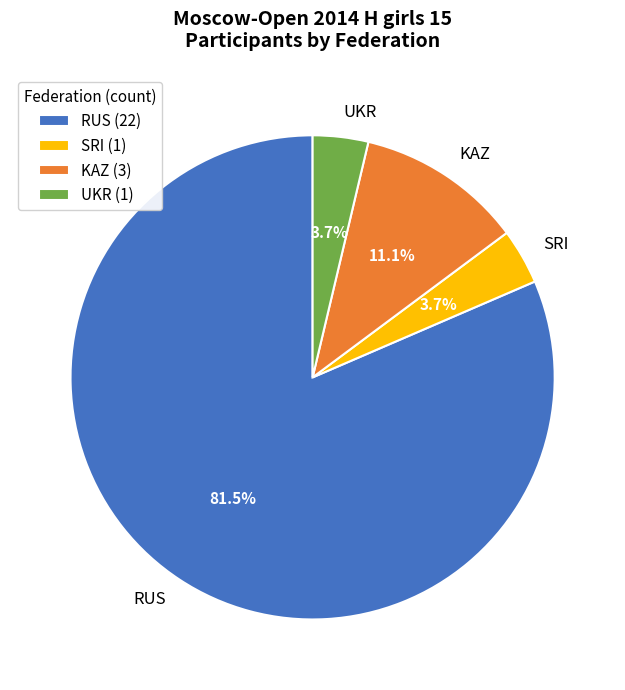

Which slice is the largest?

RUS